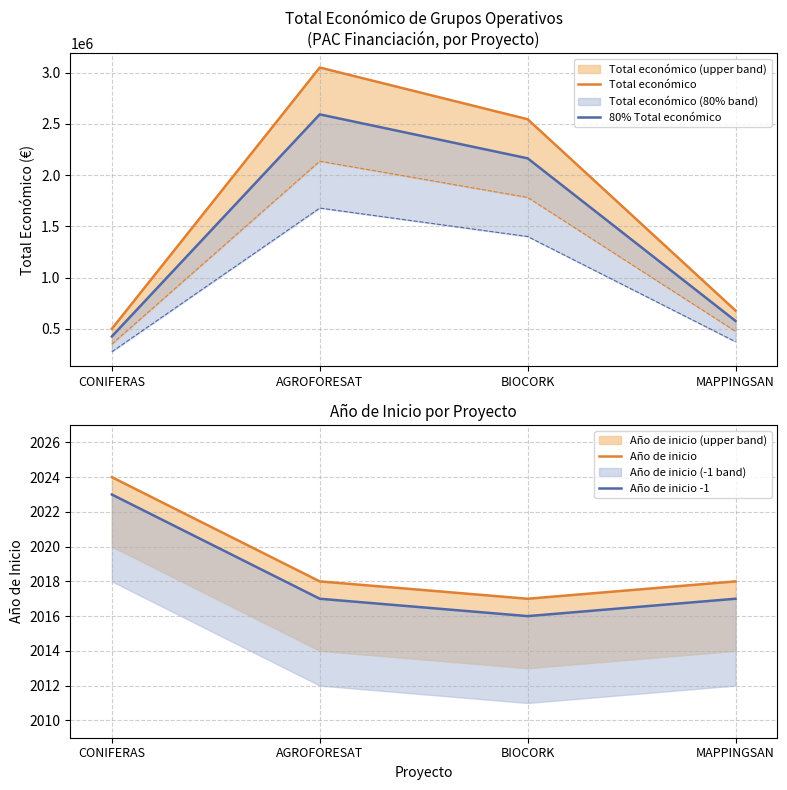

The value of 80% Total económico at BIOCORK is 2902294.8. True or false?

False